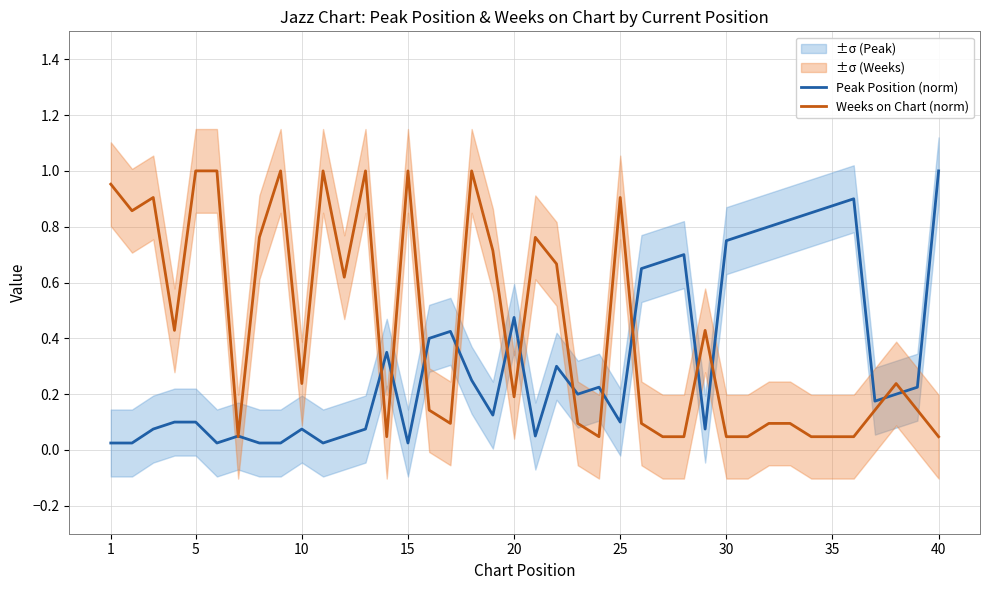

What is the difference between the maximum and minimum values in the Peak Position (norm) series?

1.0